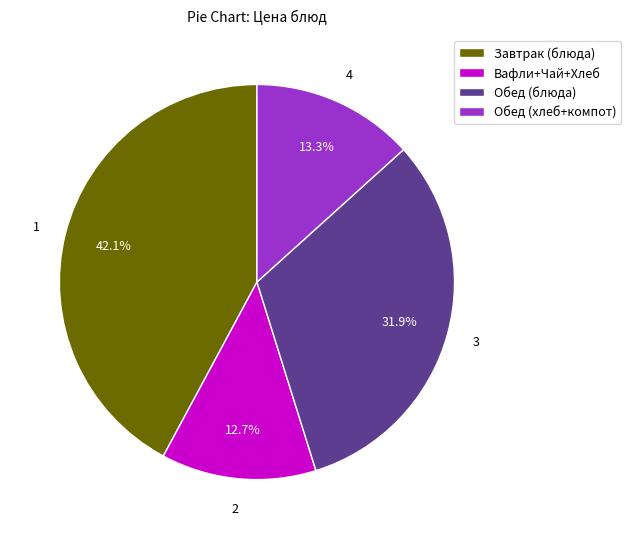

Which slice is the largest?

Завтрак (блюда)